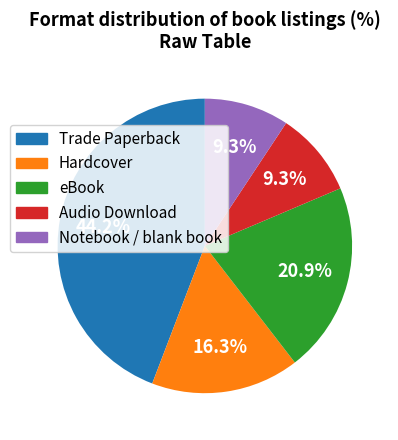

Count the number of slices in the pie.

5